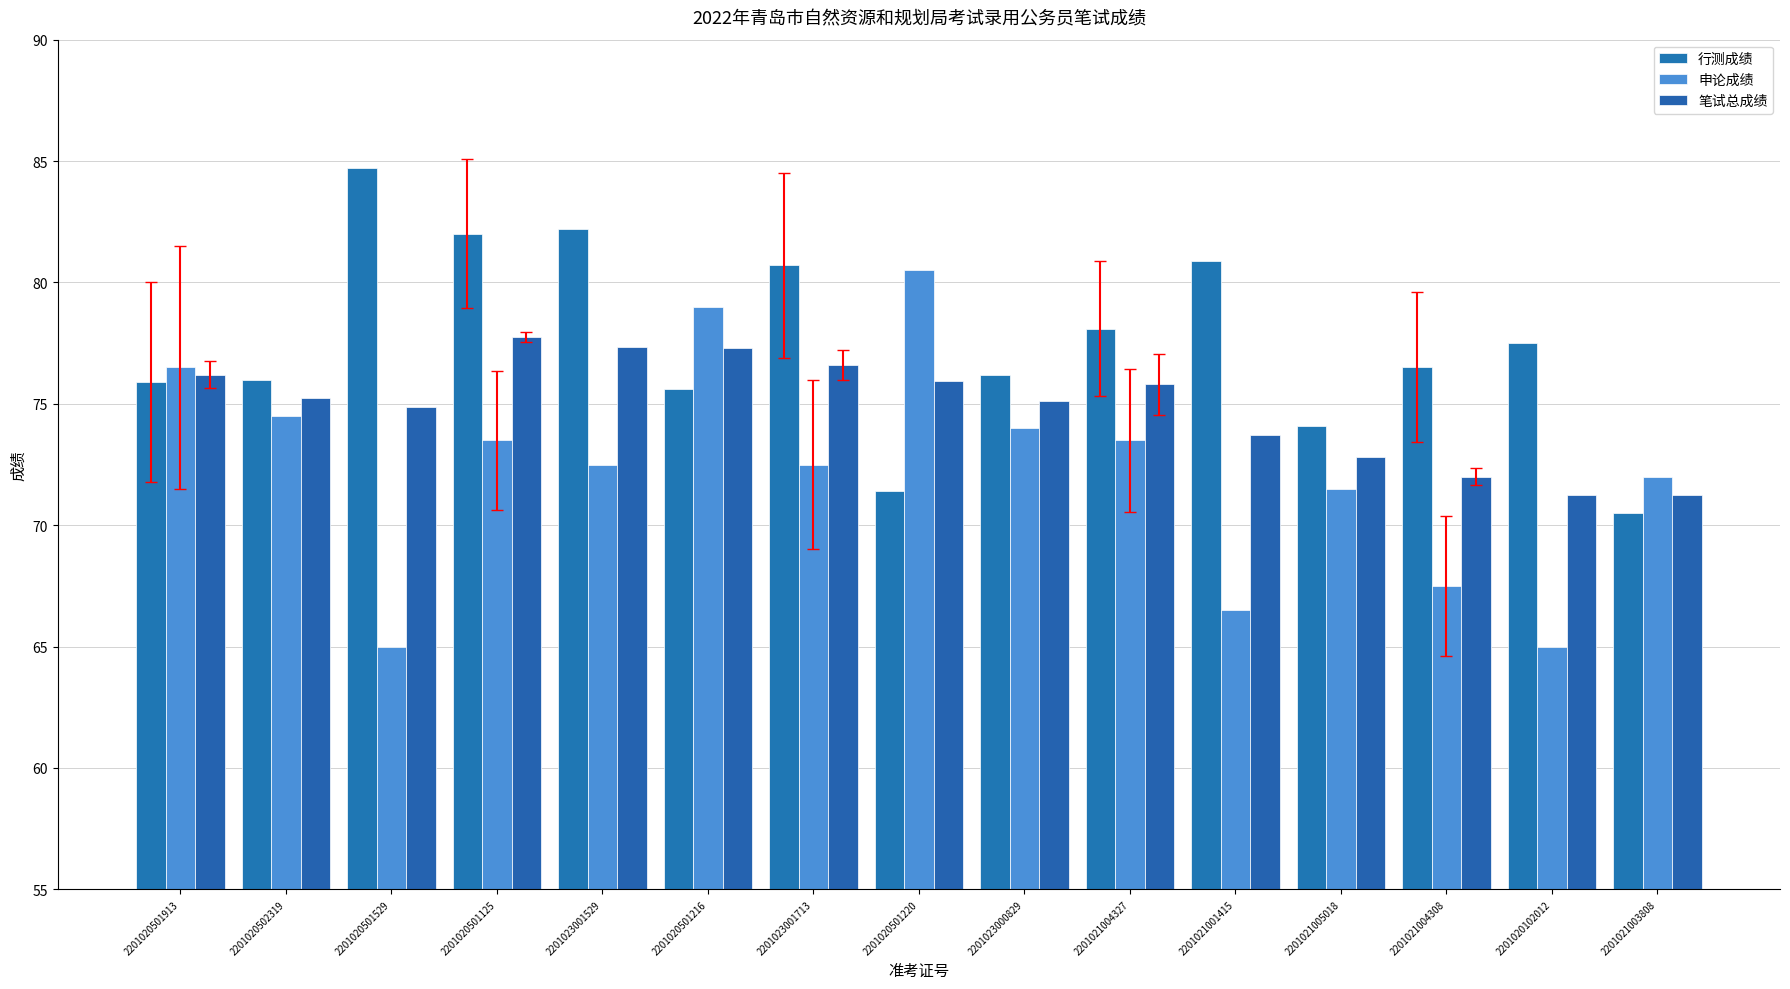

At which label is 申论成绩 closest to 72?

2201021003808